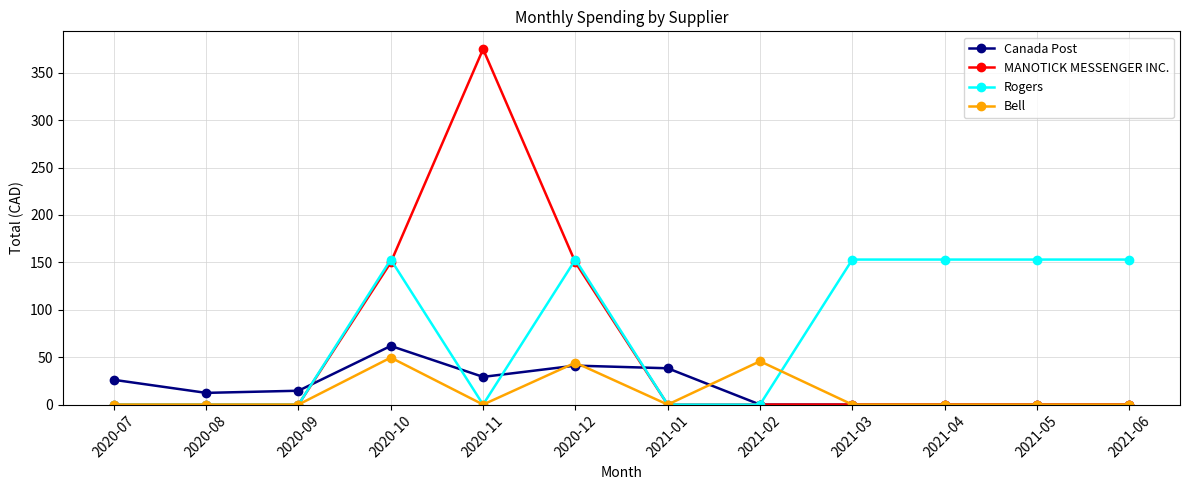

What is the label of the 1st point from the right?

2021-06